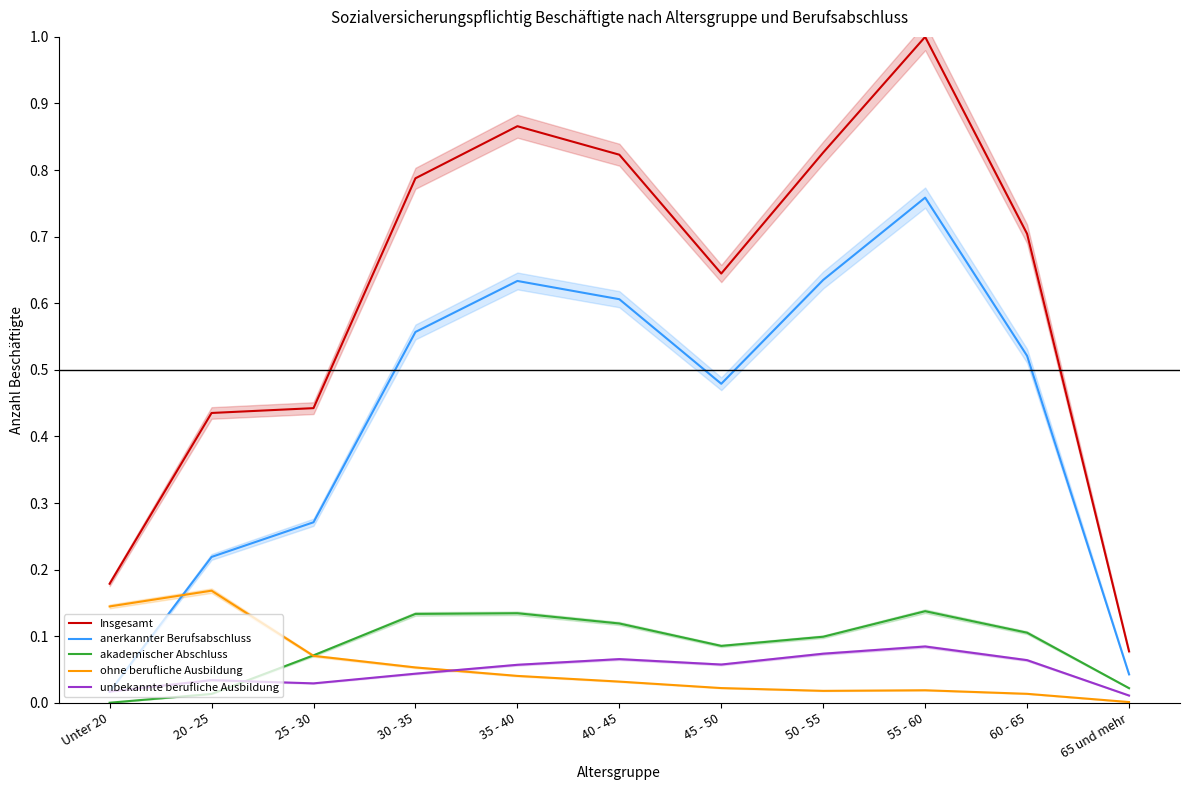

Where is the first local maximum for ohne berufliche Ausbildung?

20 - 25